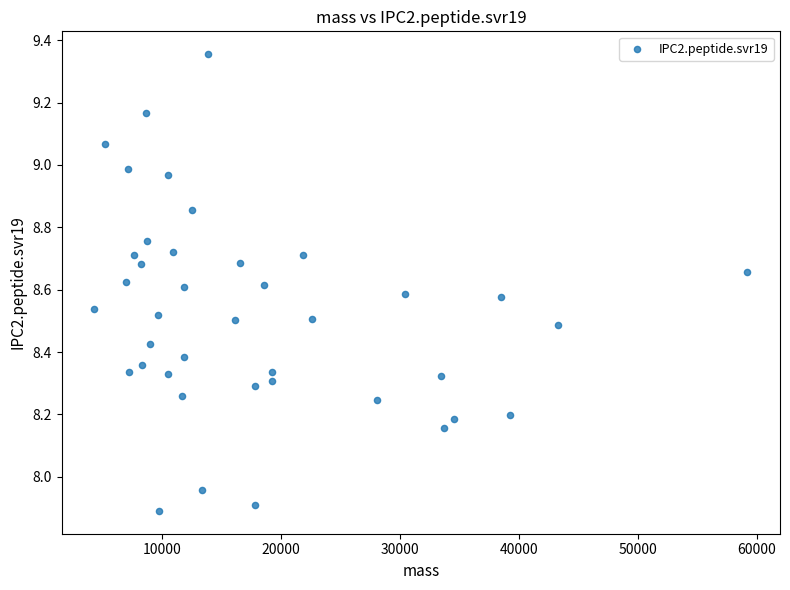

What is the range of Y values (max minus min)?

1.5